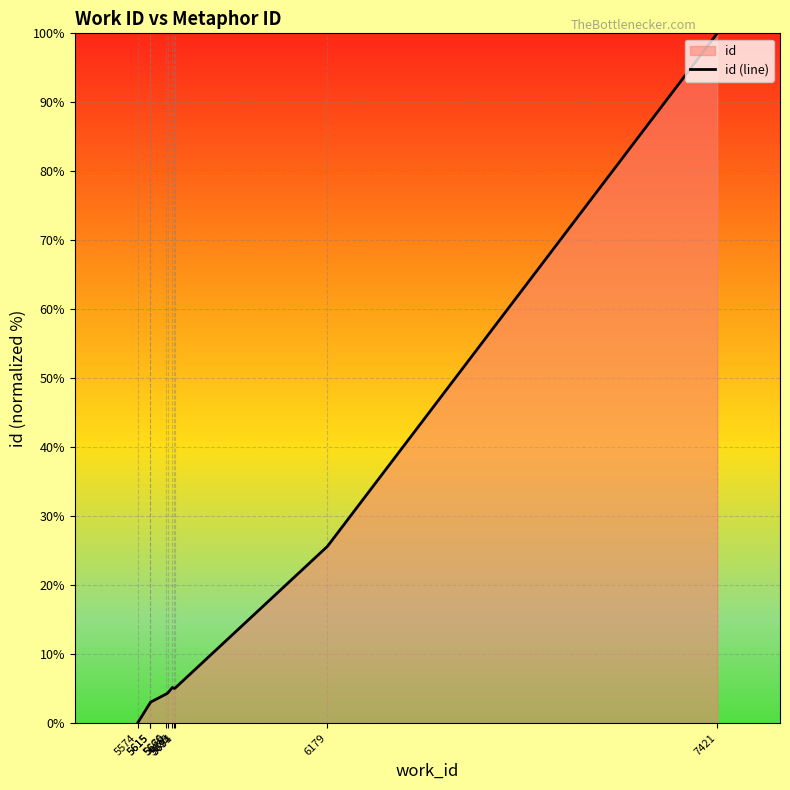

Rank the categories by value from highest to lowest.

7421, 6179, 5685, 5694, 5691, 5670, 5666, 5615, 5615, 5574